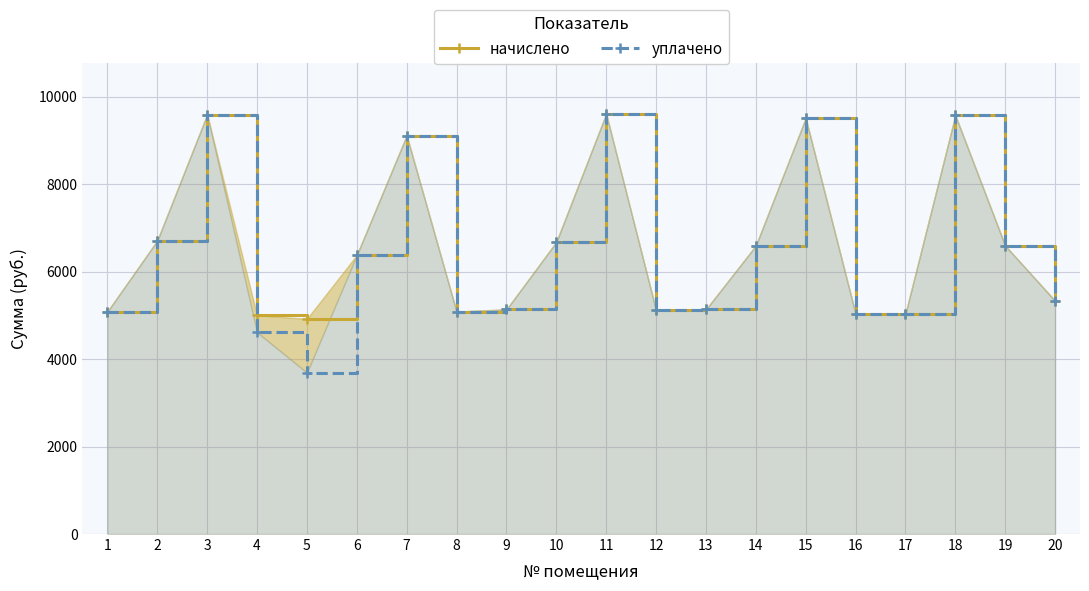

Which label corresponds to the largest value in the chart?

11